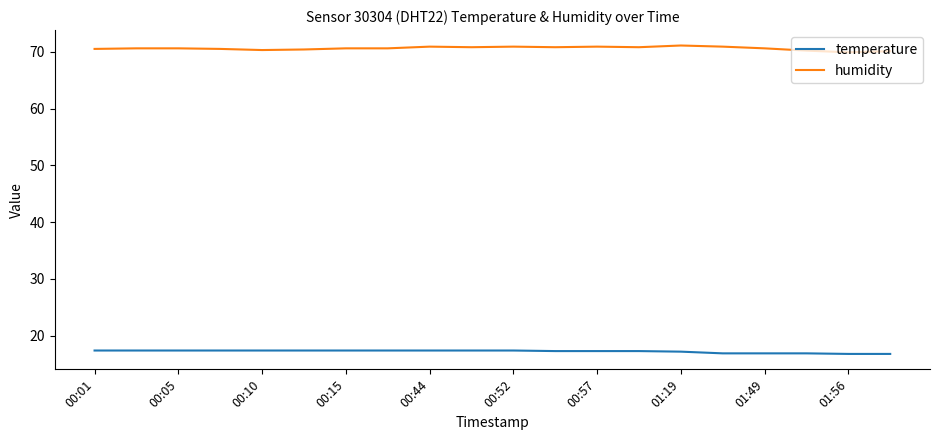

List the series in order of their peak value, lowest first.

temperature, humidity